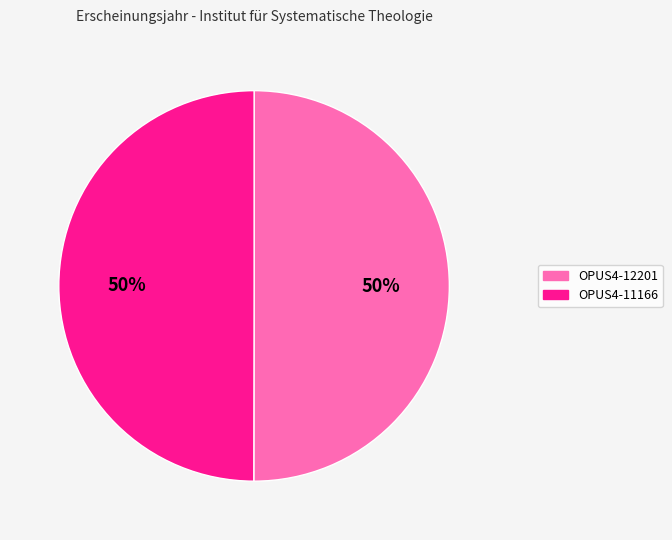

How many slices are in this pie chart?

2